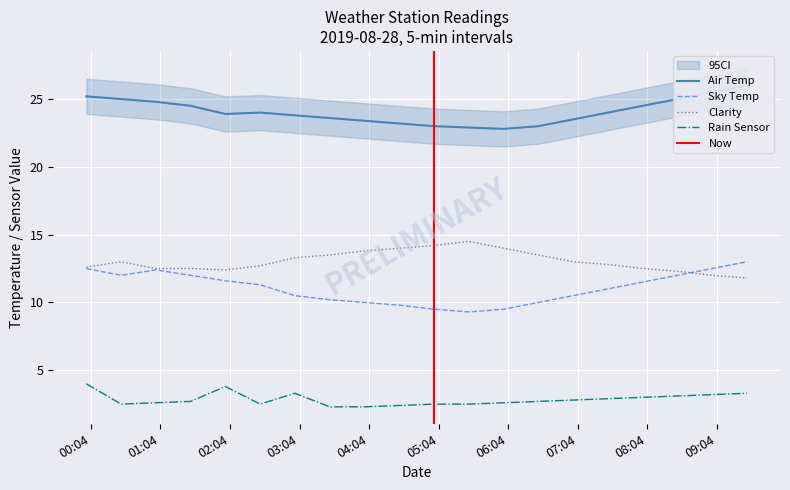

Count the number of categories in the chart.

20